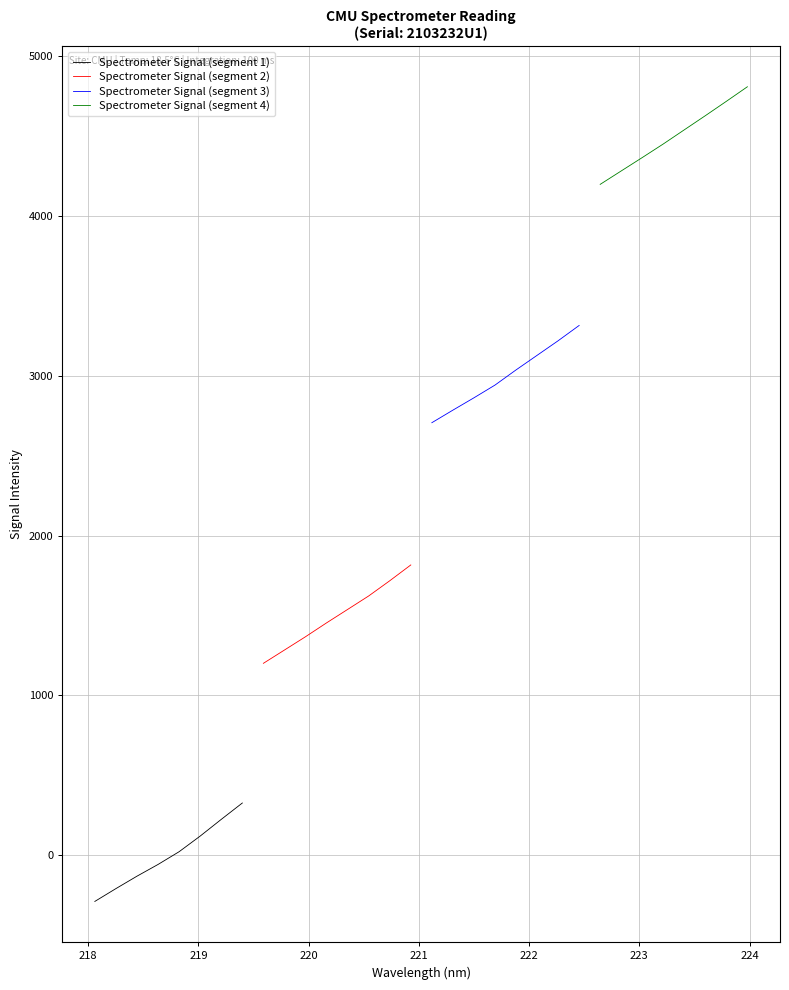

Rank the series by their maximum value, from lowest to highest.

Spectrometer Signal (segment 1), Spectrometer Signal (segment 2), Spectrometer Signal (segment 3), Spectrometer Signal (segment 4)